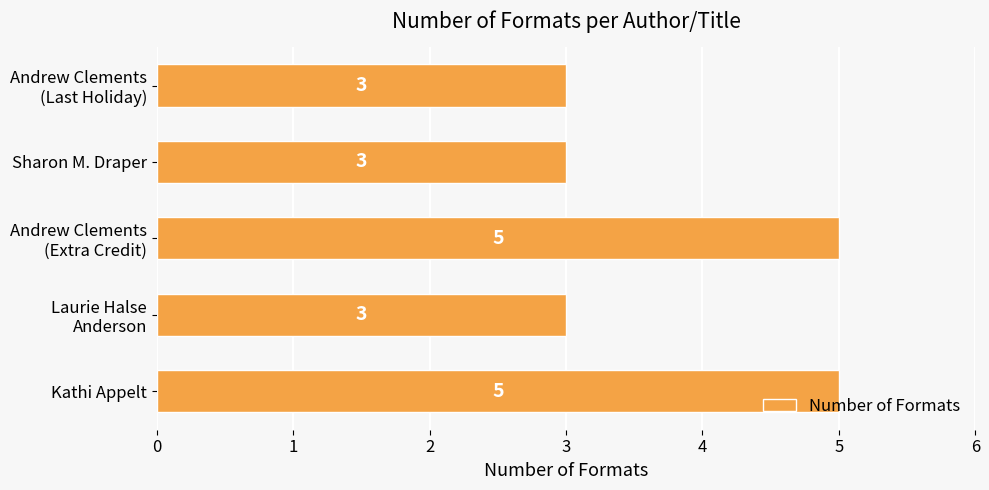

True or false: the data shows 2 at Kathi Appelt.

False